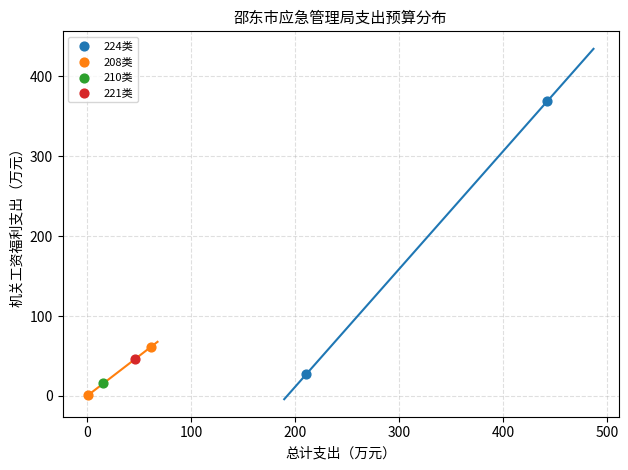

What are all the series names shown in the legend?

224类, 208类, 210类, 221类